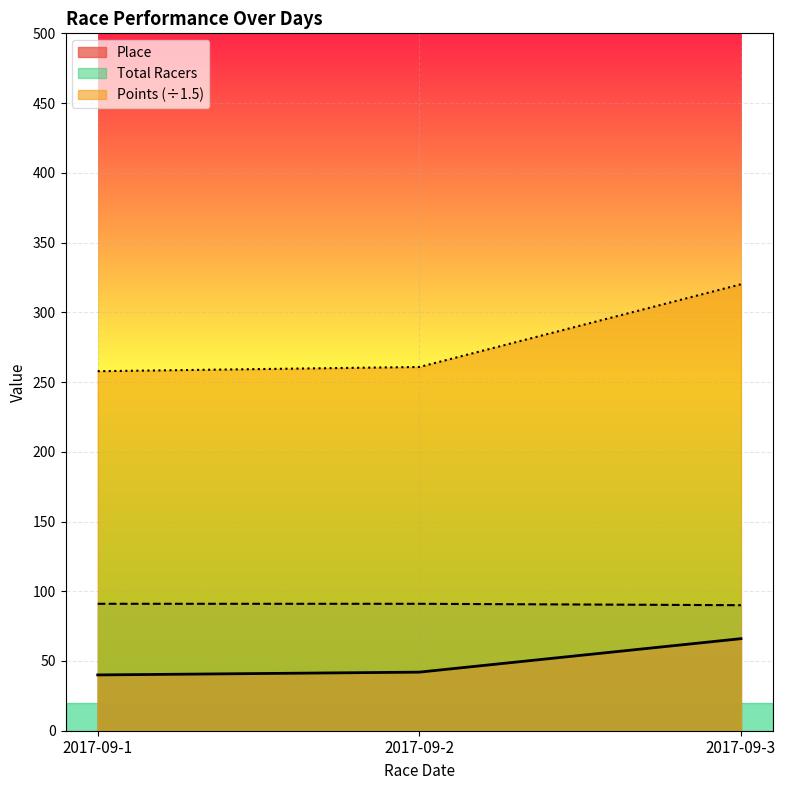

Which series has the largest total across all categories?

Points (÷1.5)